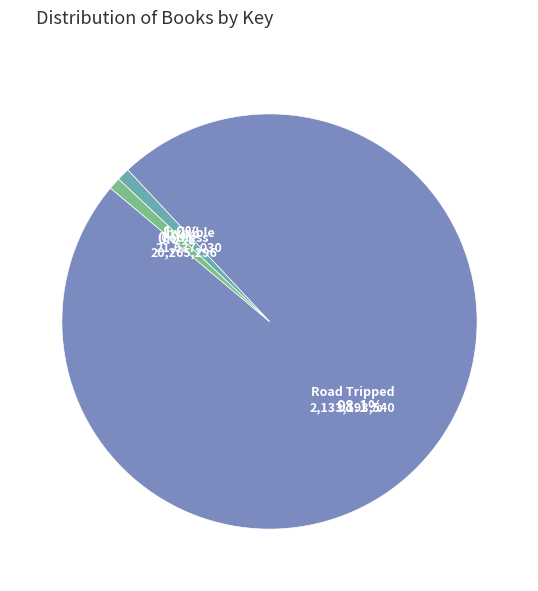

What is the largest slice in the pie chart?

Road Tripped